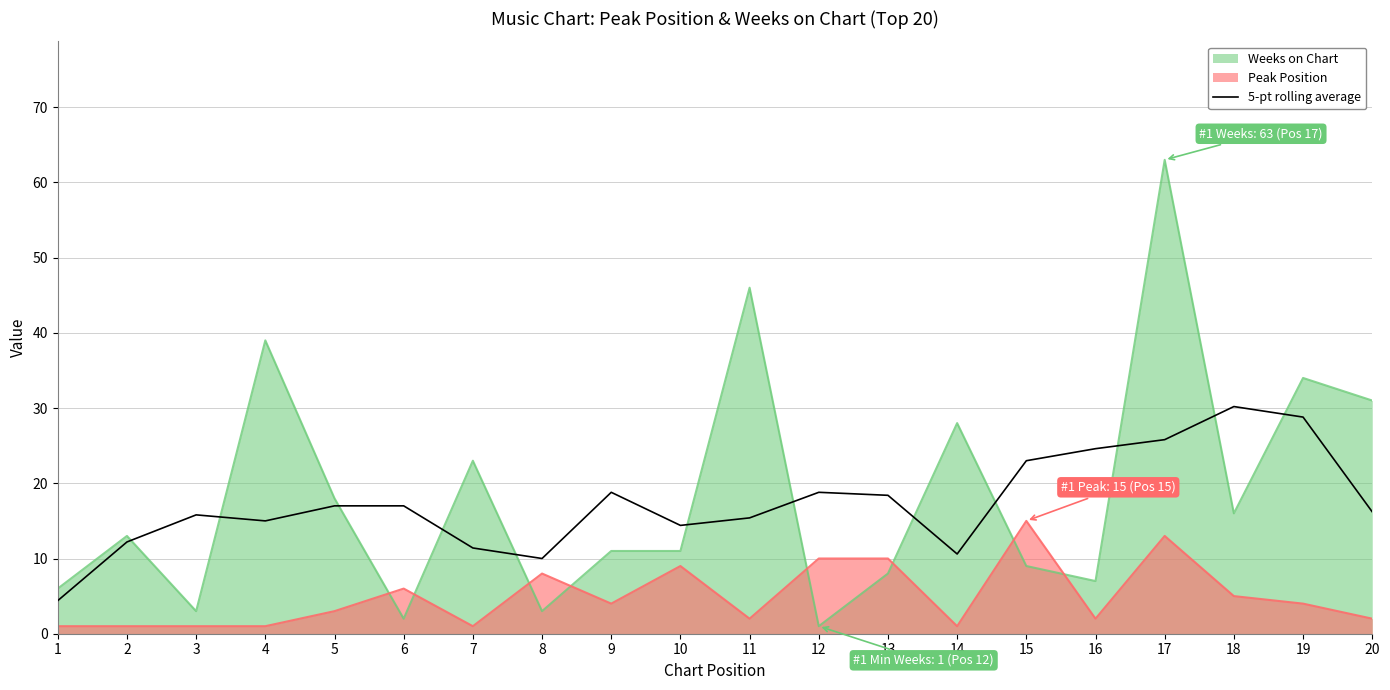

Which series has the widest spread of values?

Weeks on Chart